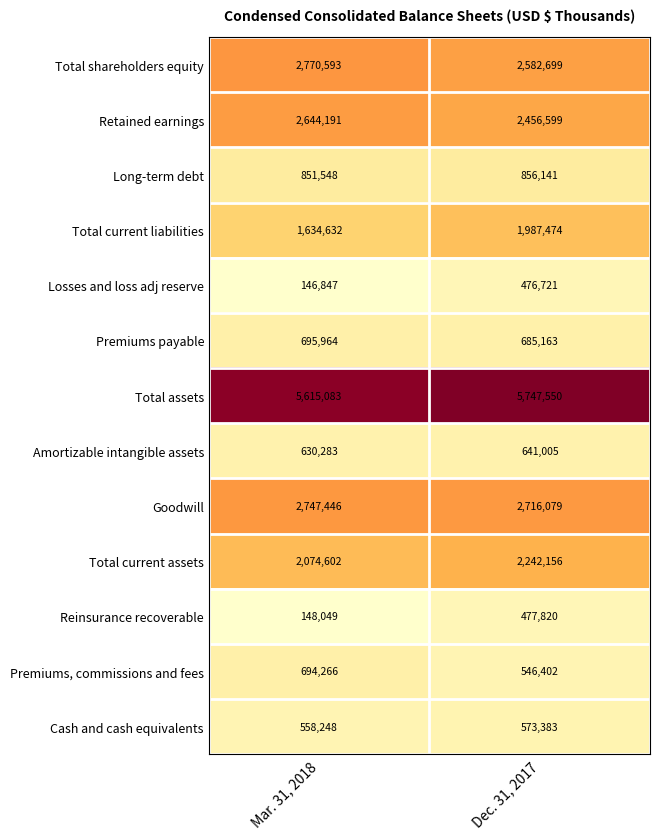

Rank the series by their maximum value, from lowest to highest.

Losses and loss adj reserve, Reinsurance recoverable, Cash and cash equivalents, Amortizable intangible assets, Premiums, commissions and fees, Premiums payable, Long-term debt, Total current liabilities, Total current assets, Retained earnings, Goodwill, Total shareholders equity, Total assets